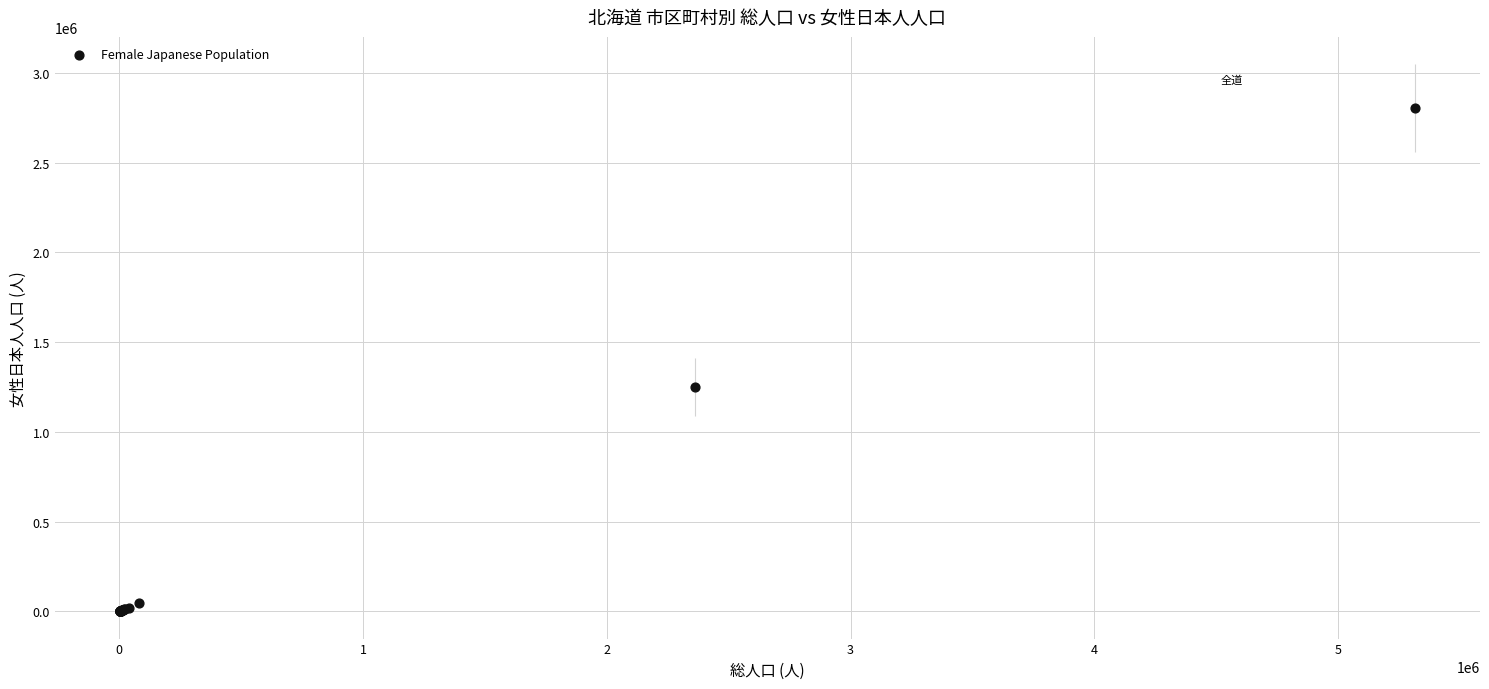

What Y value in the scatter plot is closest to 1402050?

1248559